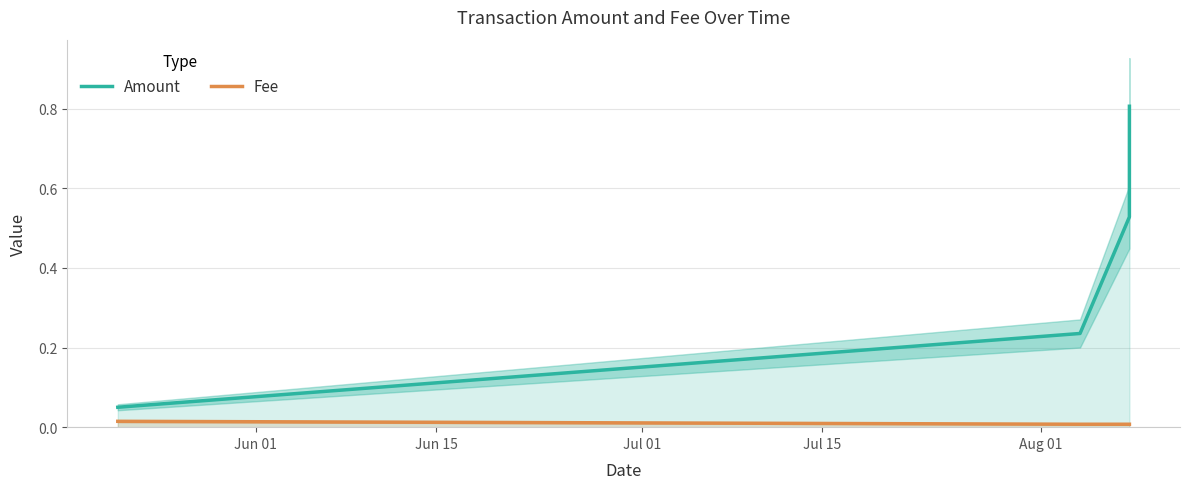

Reading right to left, what are all the values shown in this chart?

Amount: 0.8	0.5	0.2	0.1
Fee: 0.0	0.0	0.0	0.0